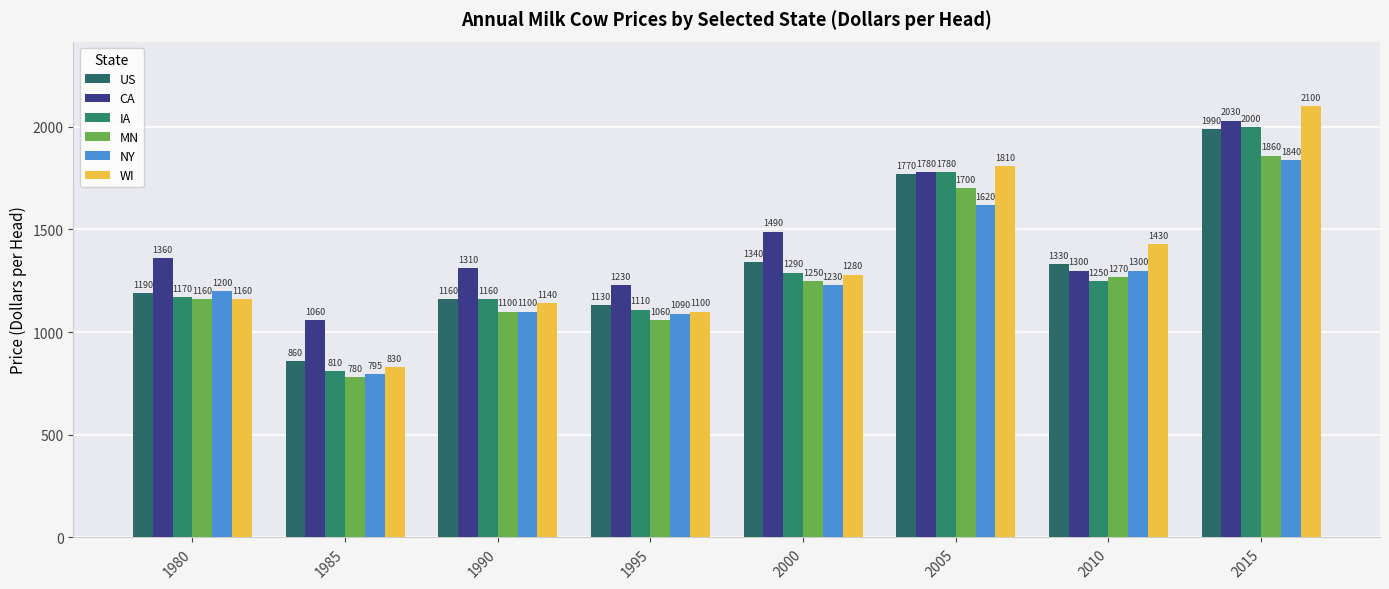

What is the total value across all series at 2005?

10460